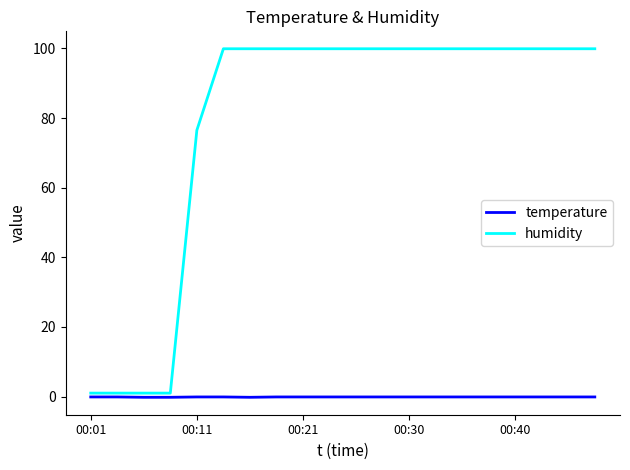

Which series has the largest total across all categories?

humidity